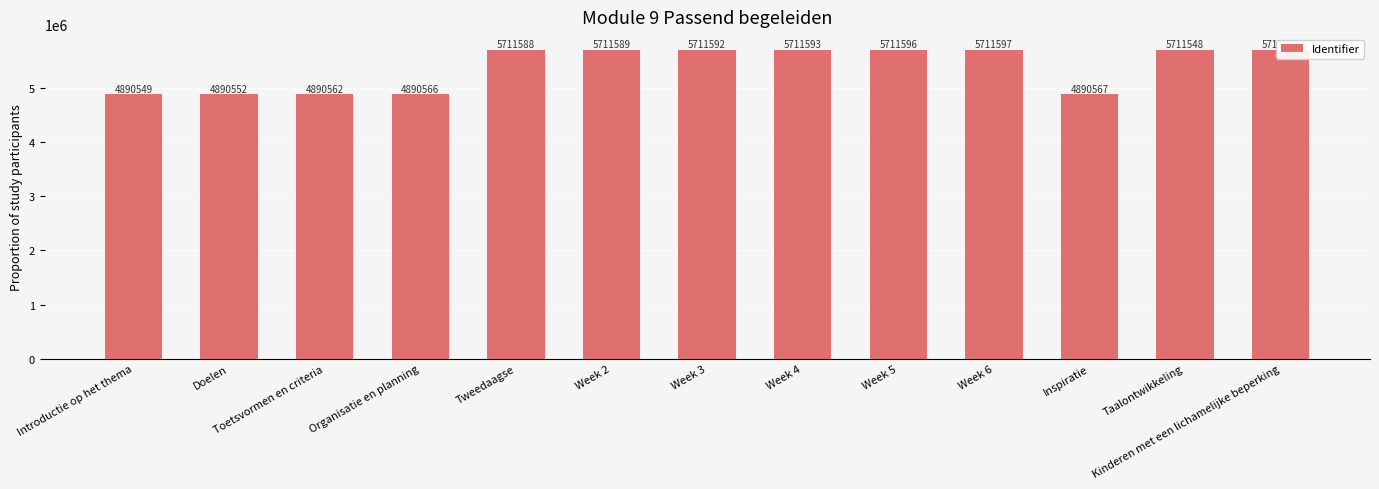

List the labels in order of value, smallest first.

Introductie op het thema, Doelen, Toetsvormen en criteria, Organisatie en planning, Inspiratie, Taalontwikkeling, Tweedaagse, Week 2, Week 3, Week 4, Week 5, Week 6, Kinderen met een lichamelijke beperking